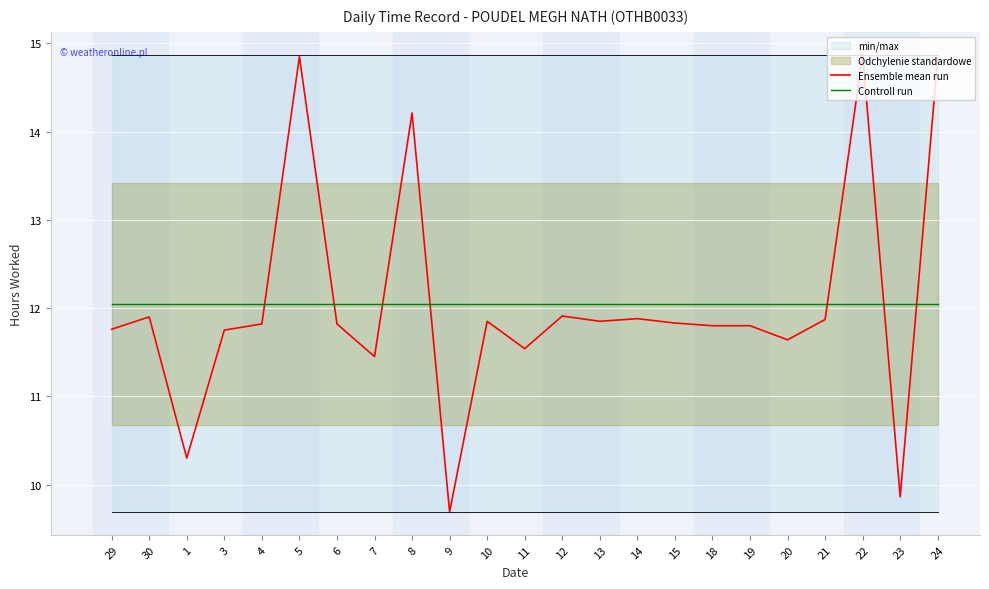

List the labels in order of Ensemble mean run value, smallest first.

9, 23, 1, 7, 11, 20, 3, 29, 18, 19, 4, 6, 15, 10, 13, 21, 14, 30, 12, 8, 24, 5, 22